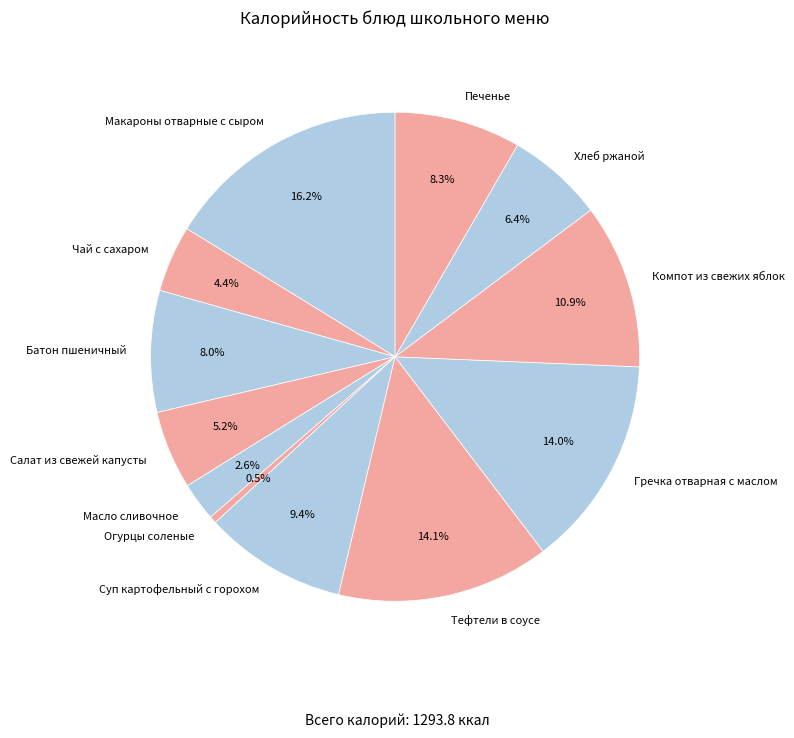

To the nearest percent, what portion does Печенье represent?

8%